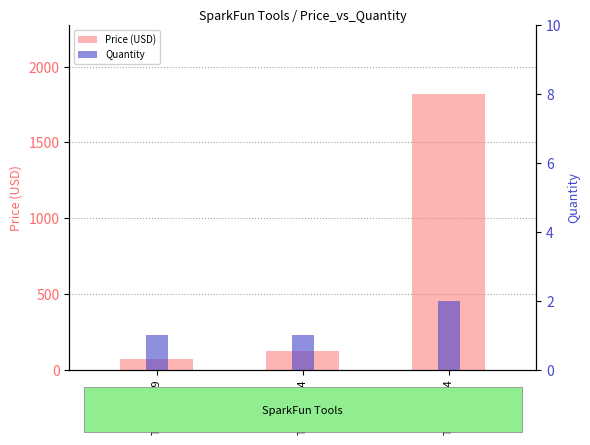

The value of Quantity at TOL-14694 is 1. True or false?

False